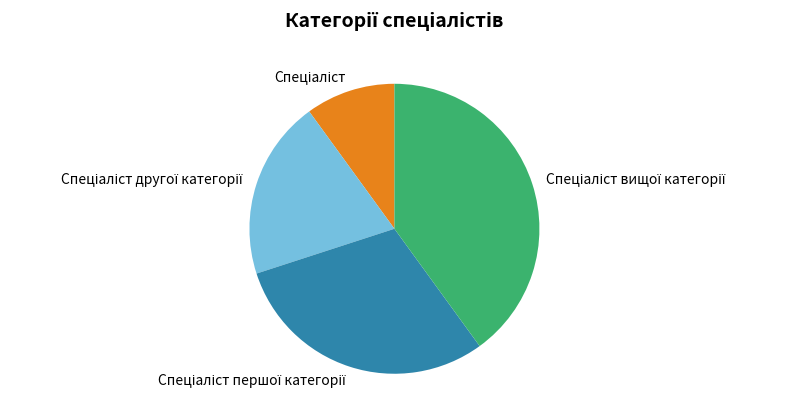

Is there a majority slice in this chart?

No